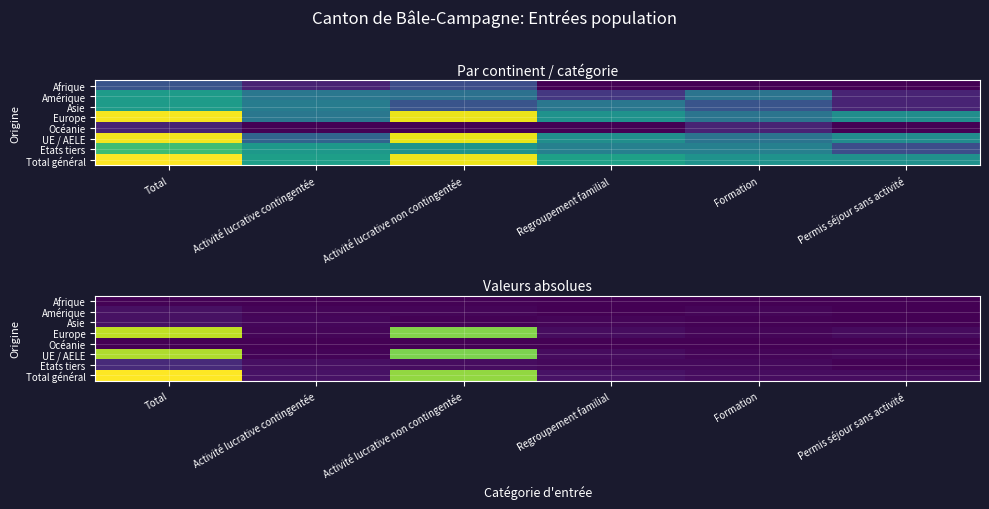

The Europe series shows 13 at Formation. True or false?

True